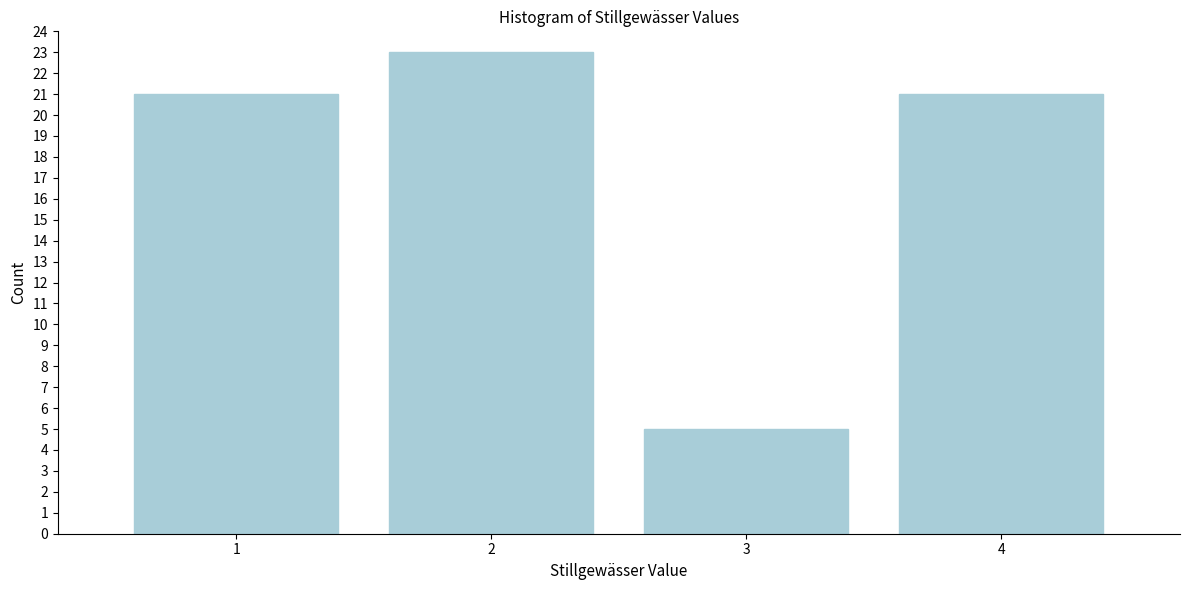

Reading left to right, list all the values displayed in this chart.

1=21	2=23	3=5	4=21